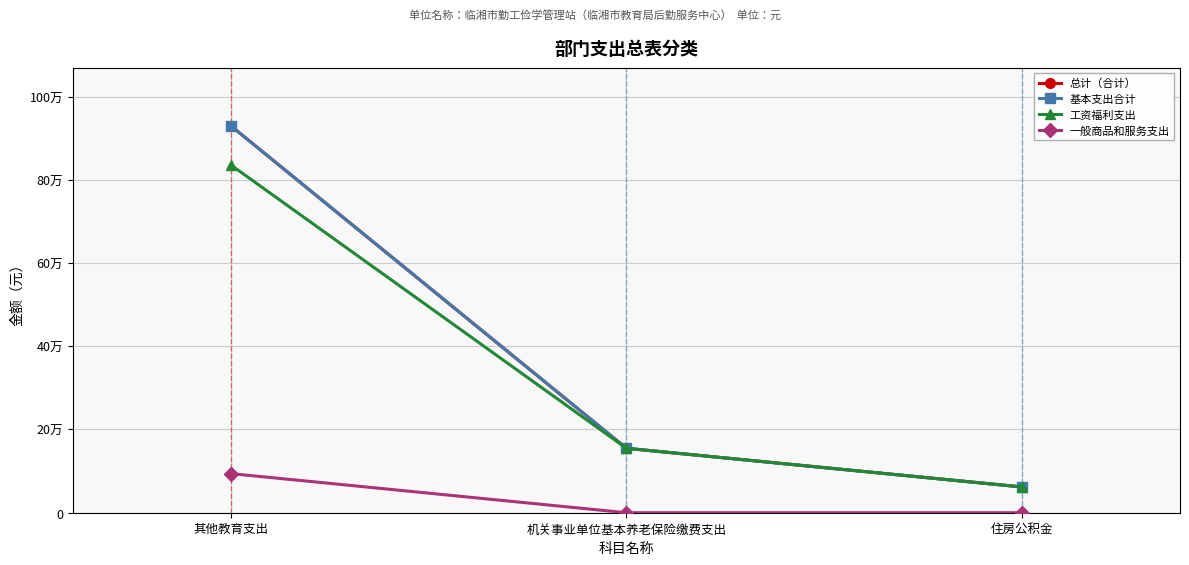

Which series has the largest range (max minus min)?

总计（合计）